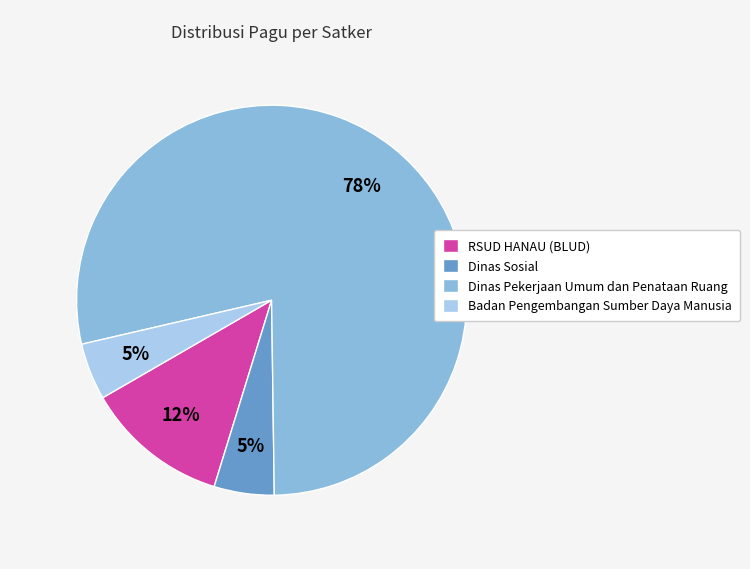

True or false: RSUD HANAU (BLUD) accounts for 12% of the total.

True